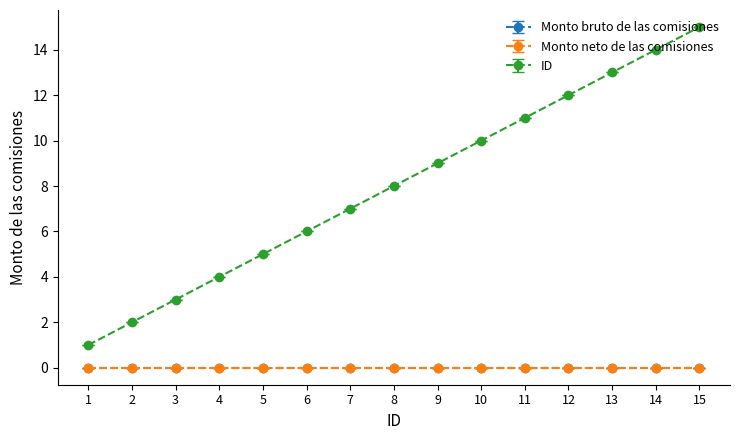

Is this an area chart (filled region under the line)?

No